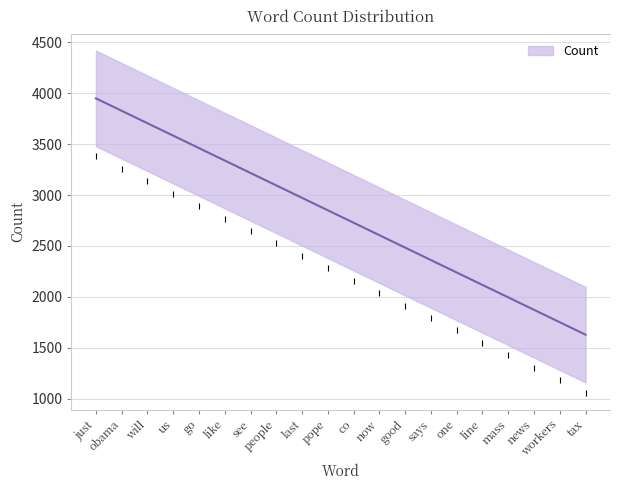

What position from the right is news?

3